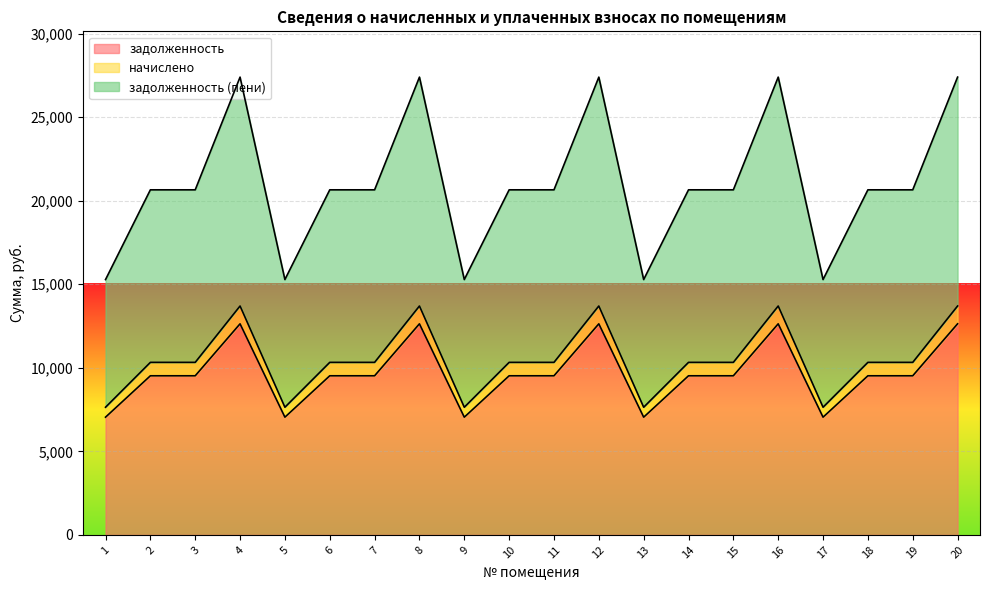

What is the difference between the maximum and minimum values in the задолженность series?

5587.2